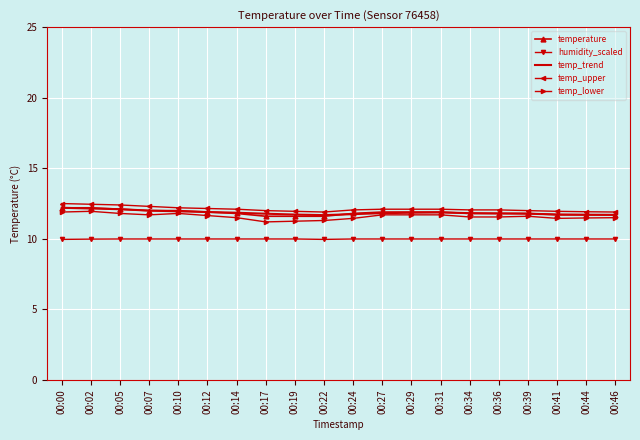

What is the total value across all series at 00:31?

57.6